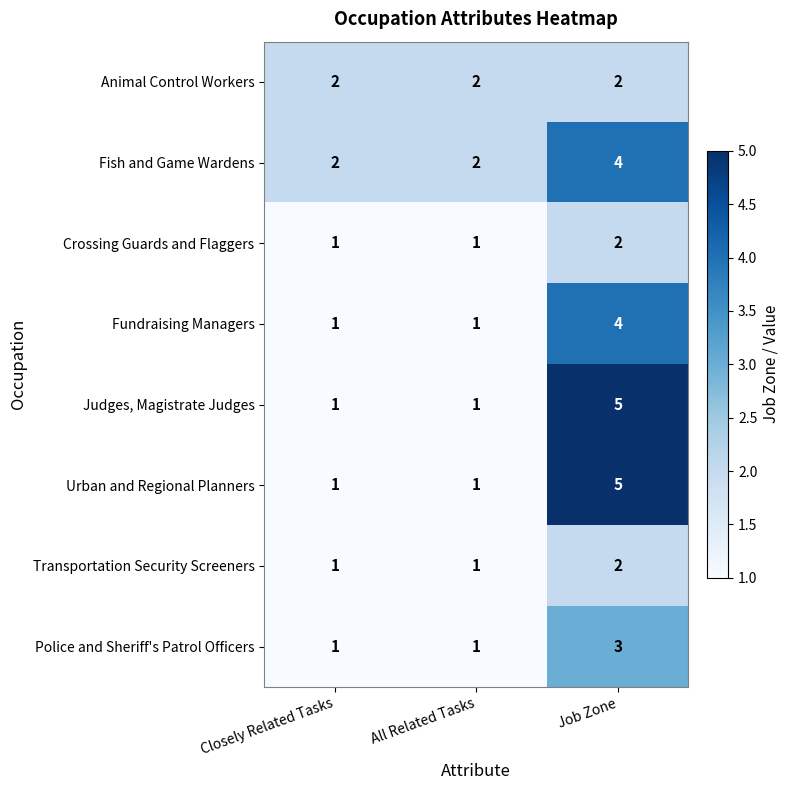

Count the number of data series in this chart.

8